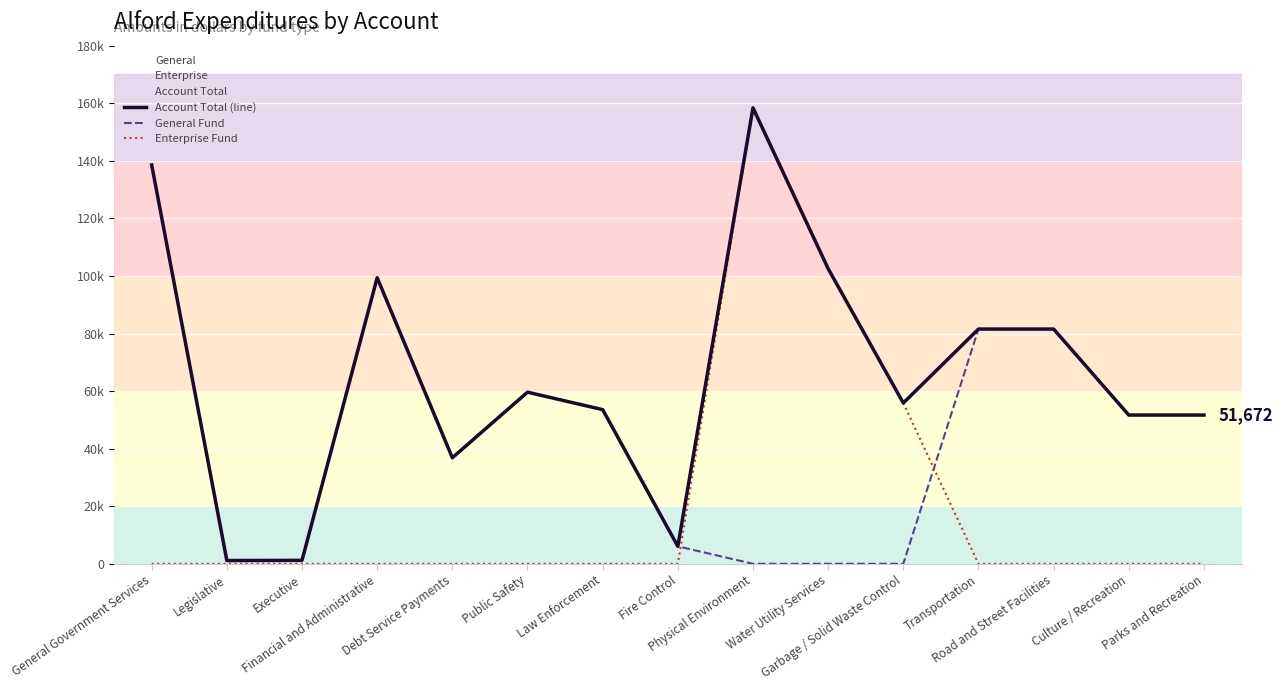

Which series has the largest range (max minus min)?

Enterprise Fund